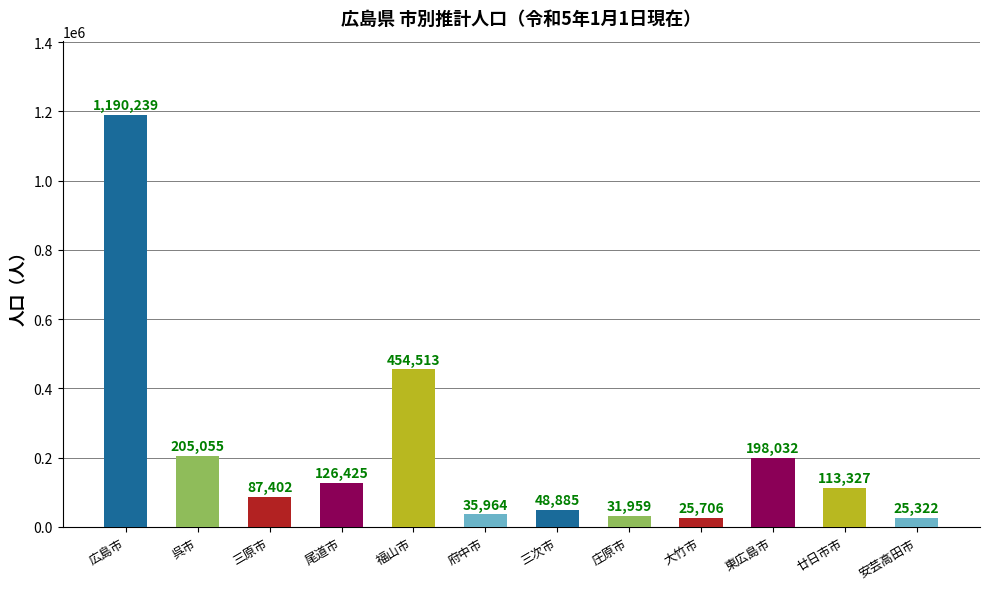

How many series are shown in this chart?

1